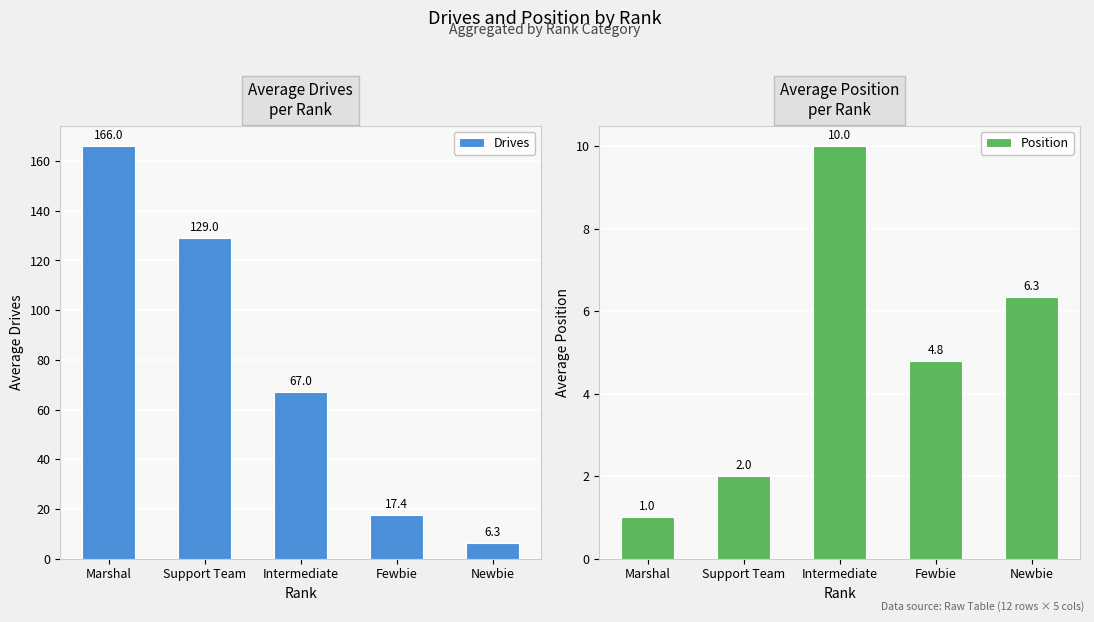

What is the maximum value shown in the chart?

166.0